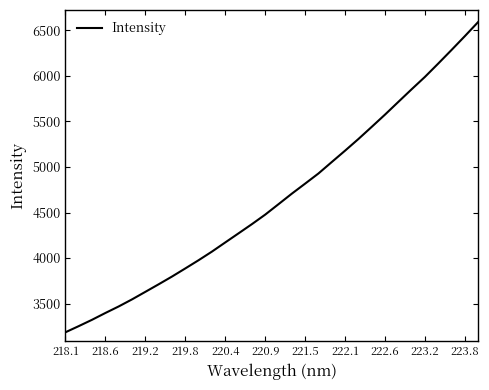

What is the minimum value shown in the chart?

3184.4